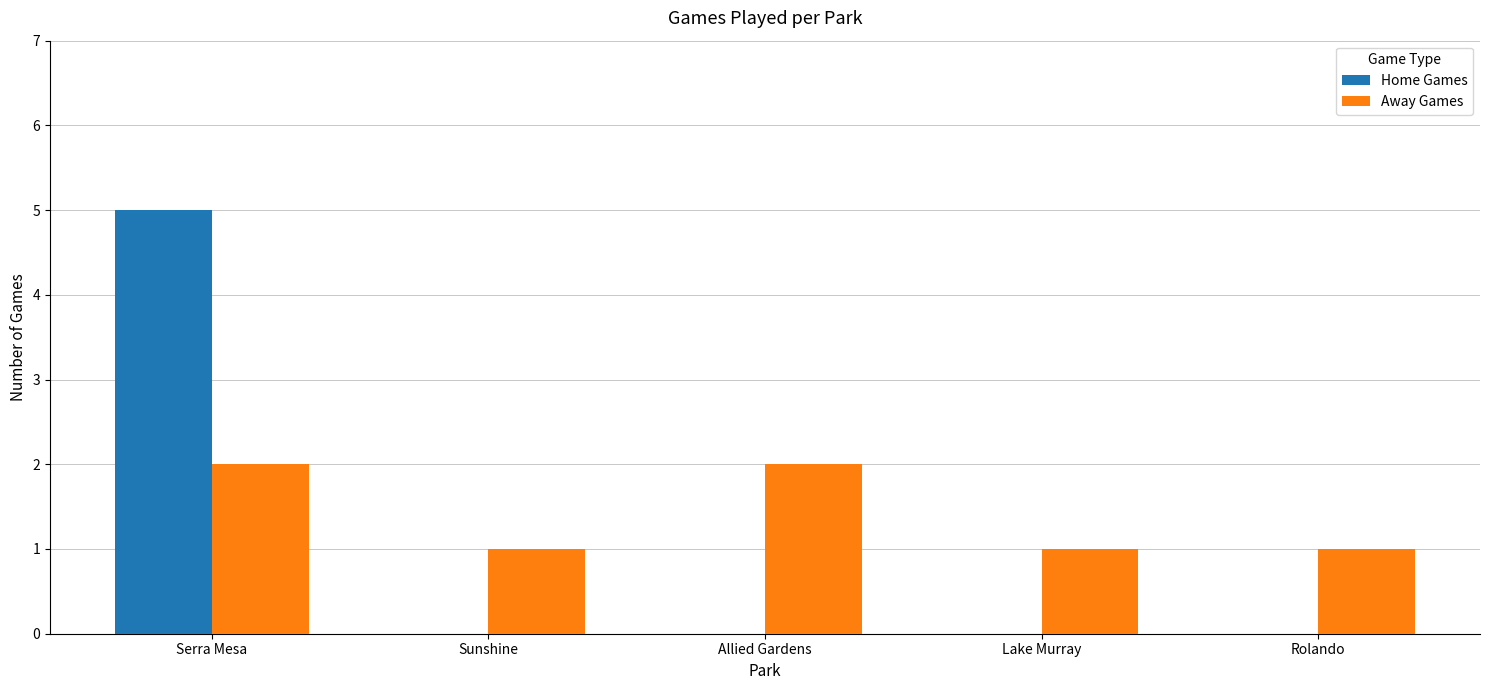

At which category does the chart reach its peak across all series?

Serra Mesa